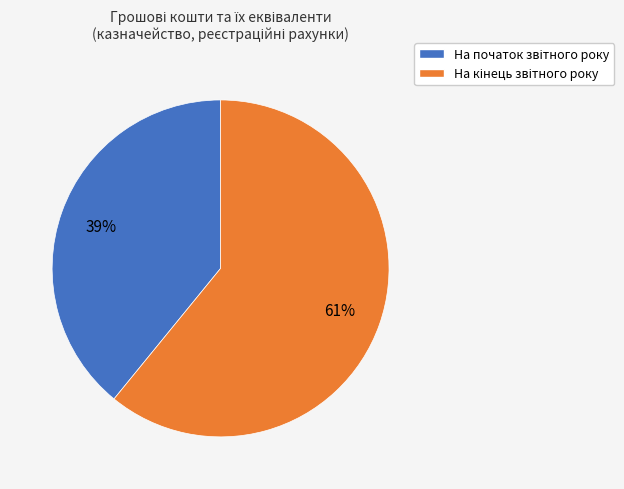

Does any single category account for the majority?

Yes